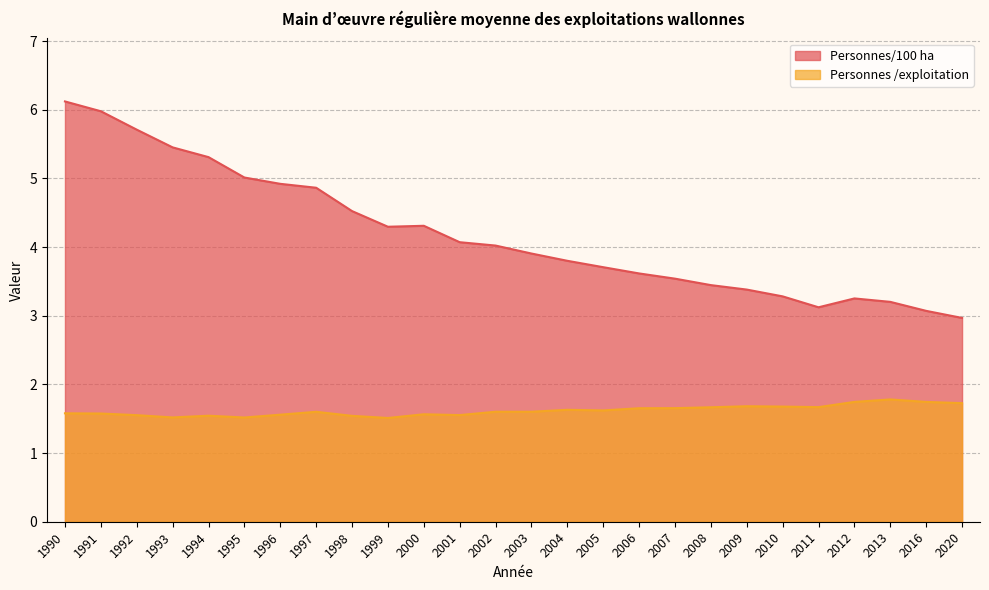

Which series changed the most between 1992 and 2009?

Personnes/100 ha